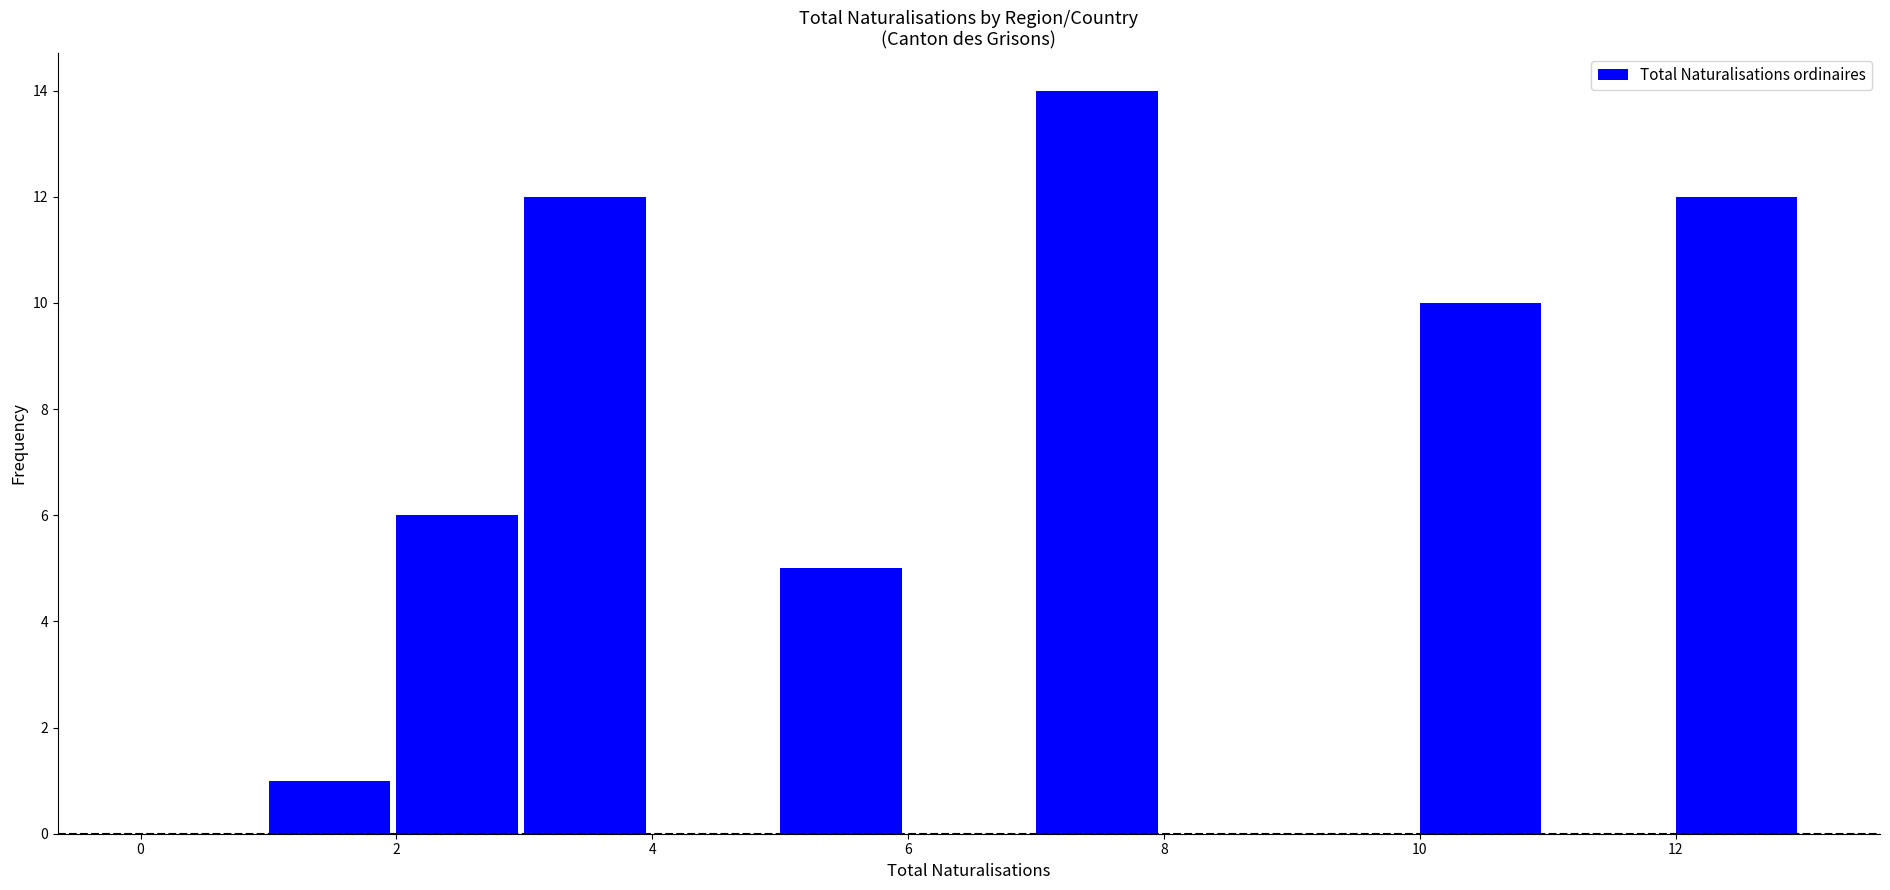

Over which range of the x-axis is the bar tallest?

7 to 8